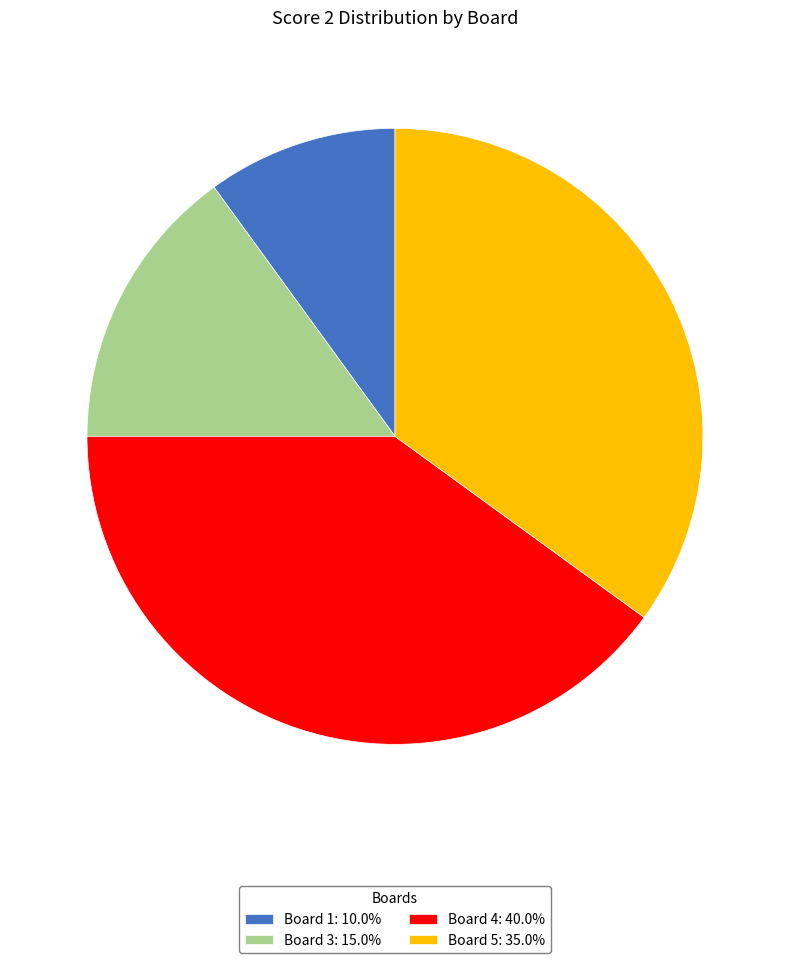

How many segments does this pie chart have?

4